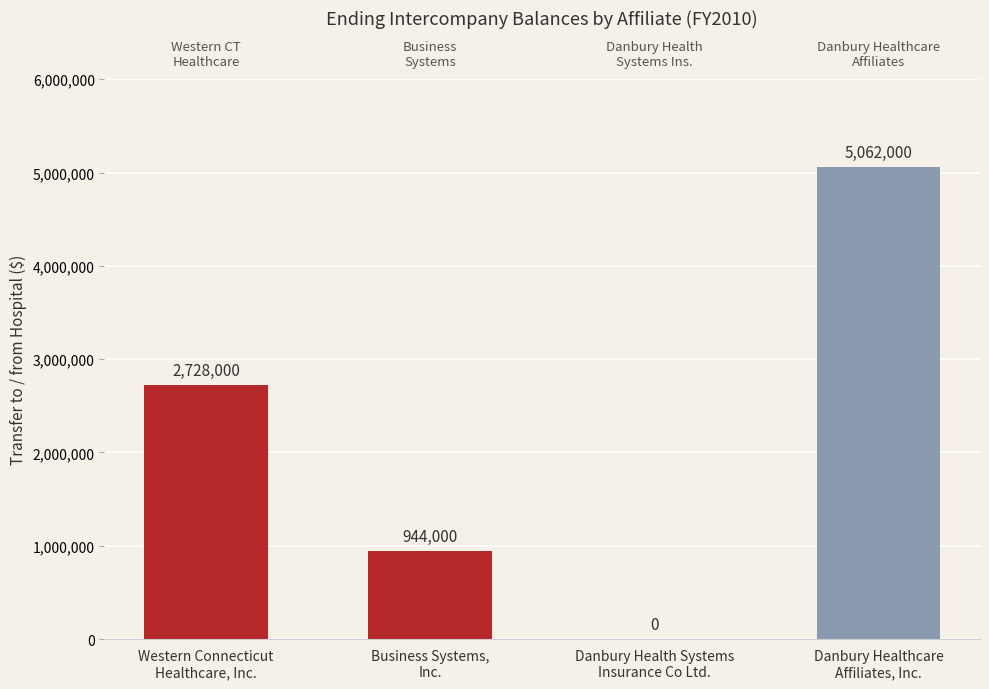

How many categories are shown in the chart?

4